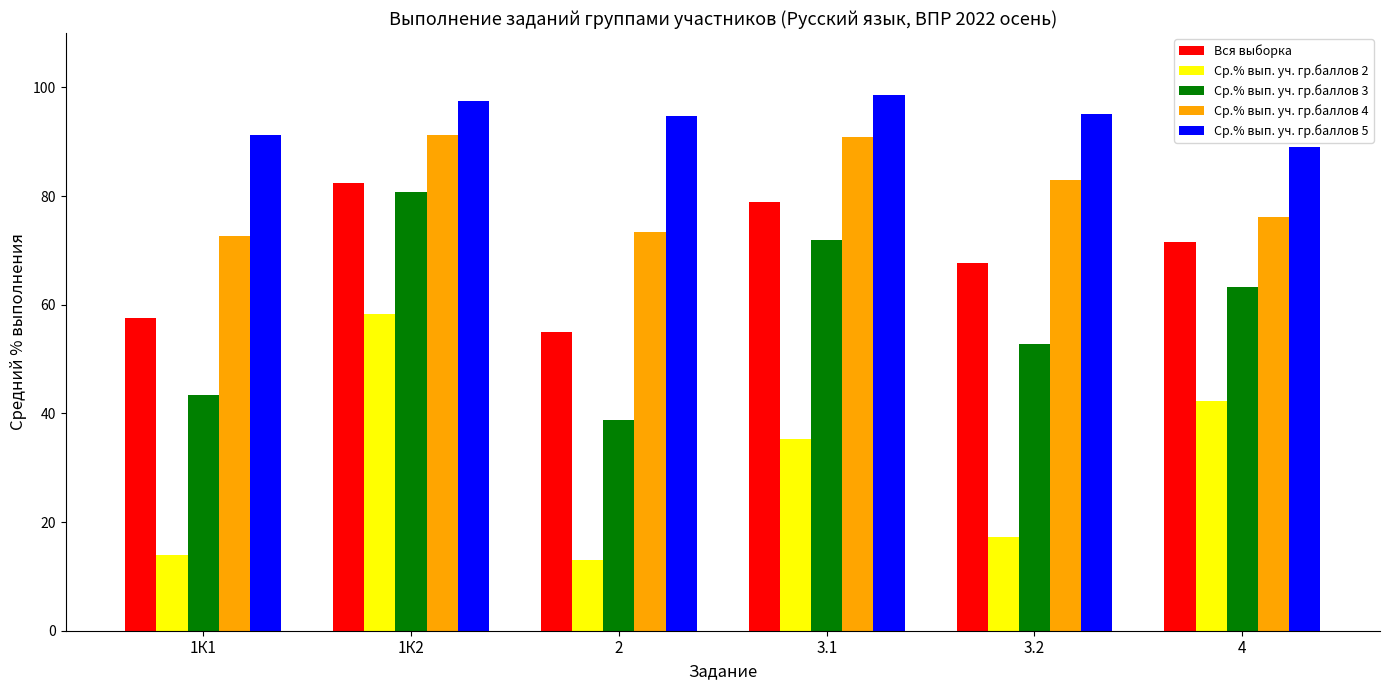

What are all the series names shown in the legend?

Вся выборка, Ср.% вып. уч. гр.баллов 2, Ср.% вып. уч. гр.баллов 3, Ср.% вып. уч. гр.баллов 4, Ср.% вып. уч. гр.баллов 5